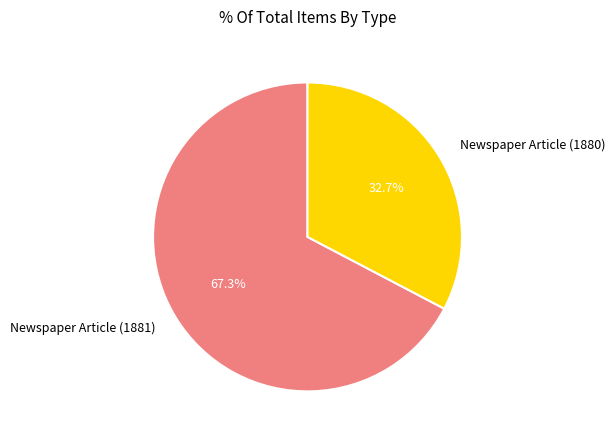

True or false: Newspaper Article (1880) accounts for 20% of the total.

False